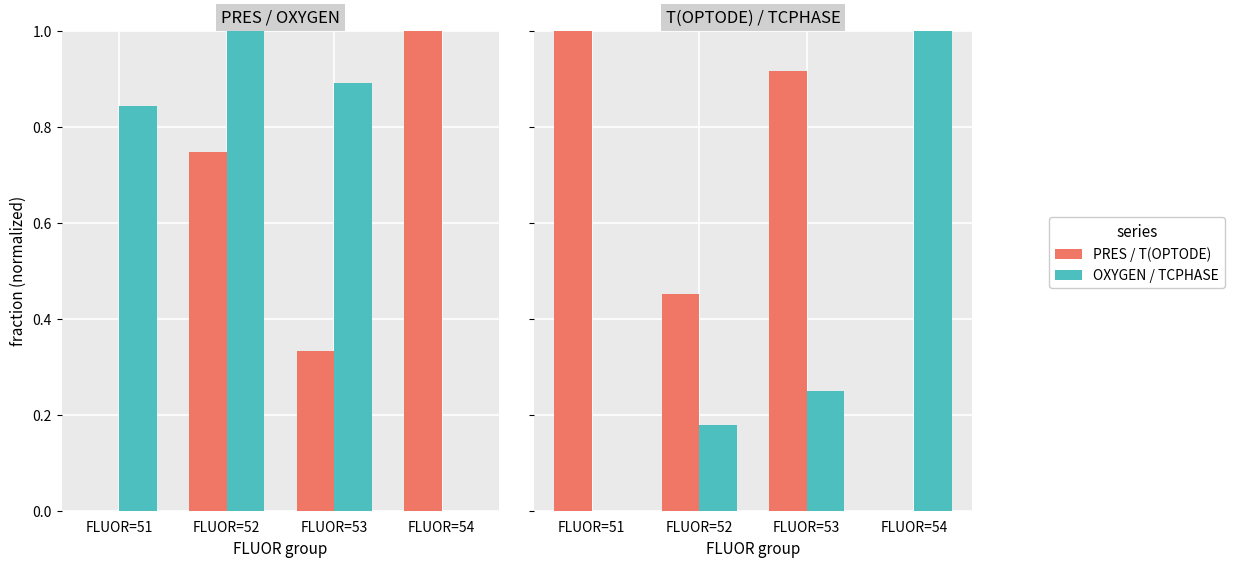

The value of TCPHASE at FLUOR=52 is 0.3. True or false?

False